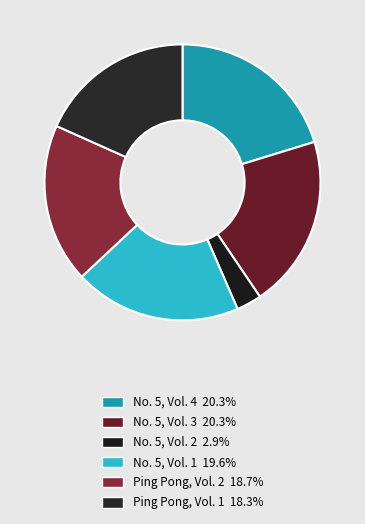

Approximately how many times larger is the value at No. 5, Vol. 1 compared to Ping Pong, Vol. 1?

1.1